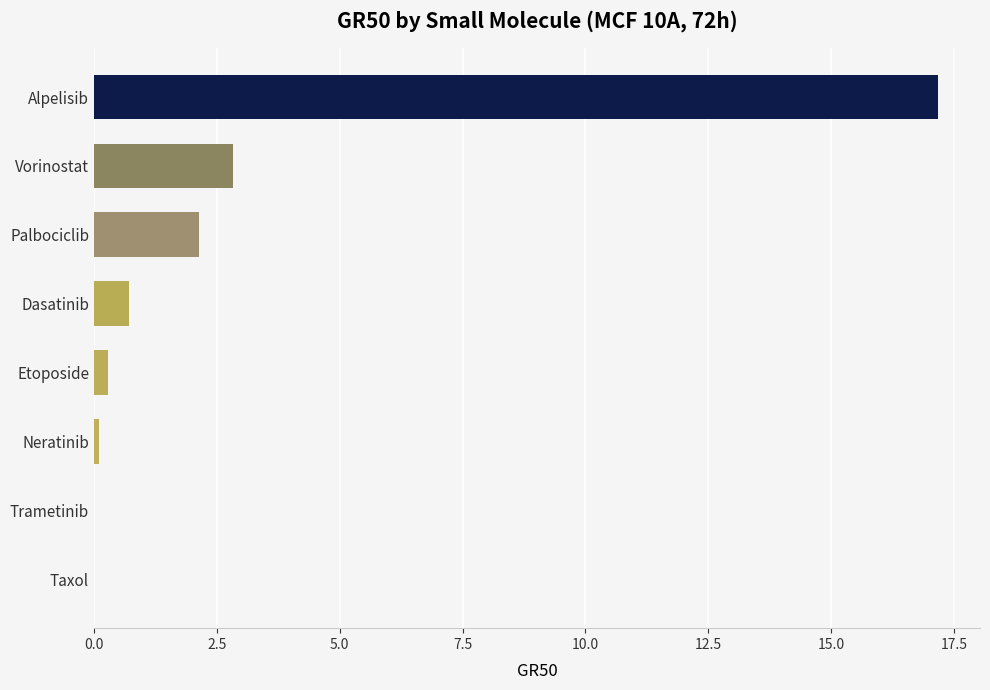

What is the sum of all values?

23.2